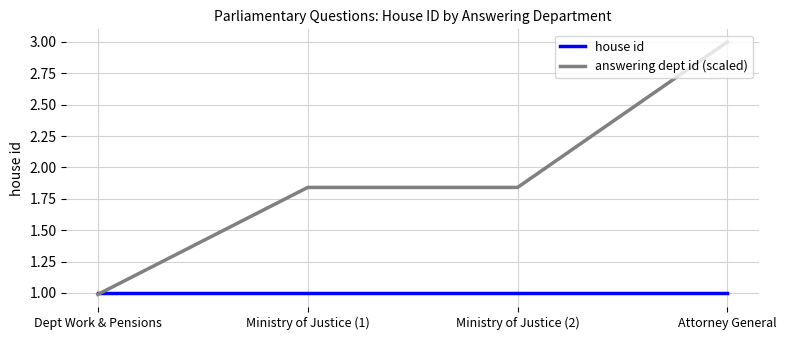

What position from the left is Ministry of Justice (2)?

3